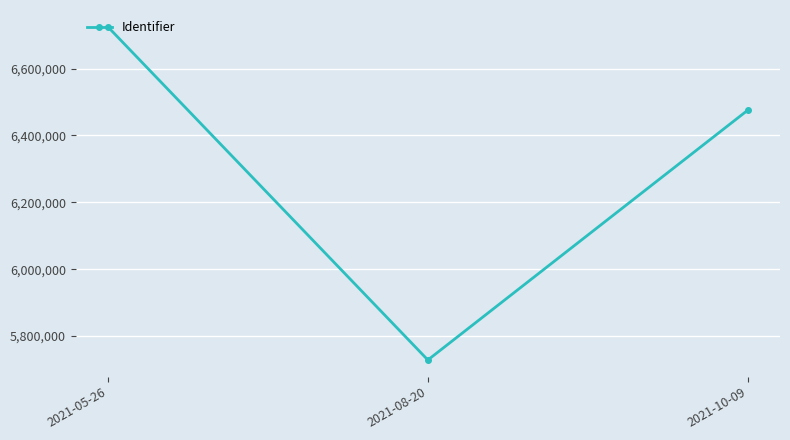

What is the sum of the values at 2021-08-20 and 2021-05-26?

12453809.0